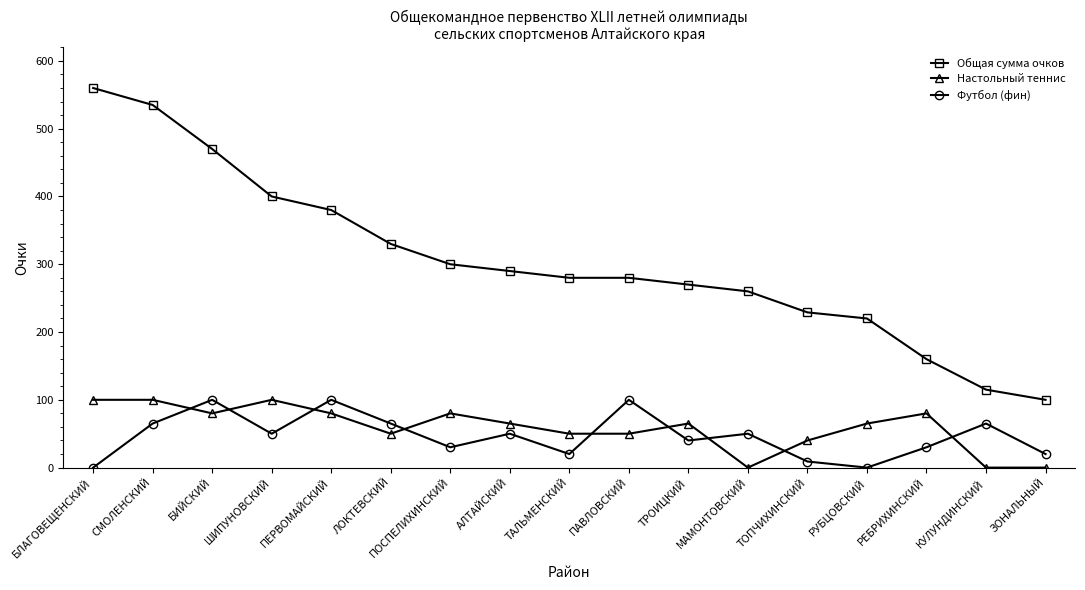

True or false: Футбол (фин) has a value of 40 at ТРОИЦКИЙ.

True